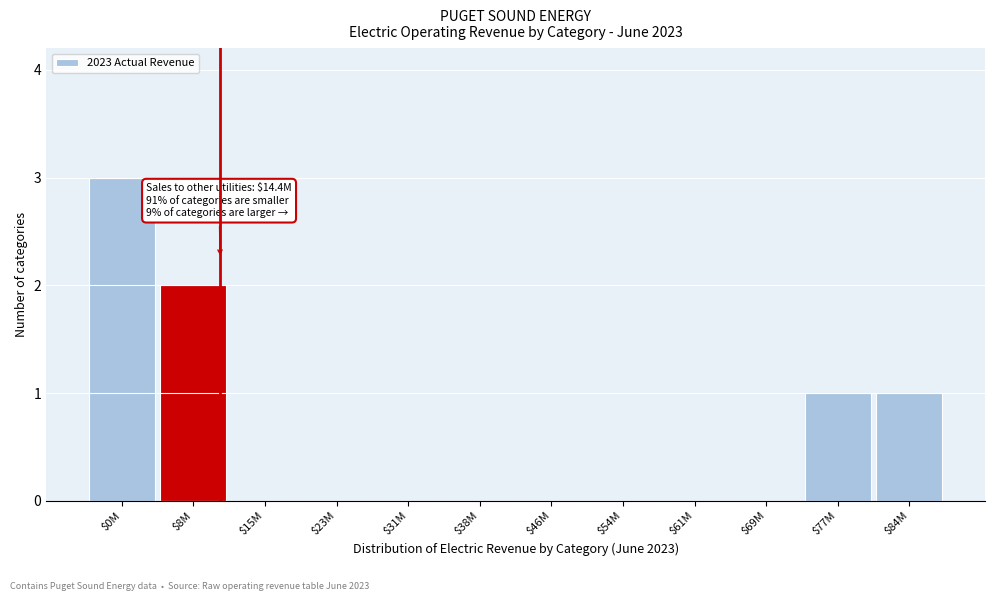

What is the sum of all values?

7